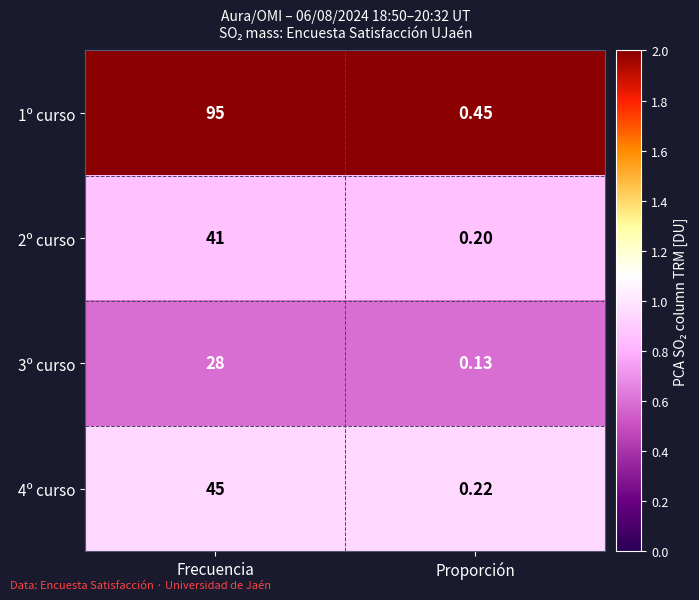

At how many categories does at least one series exceed 1?

1